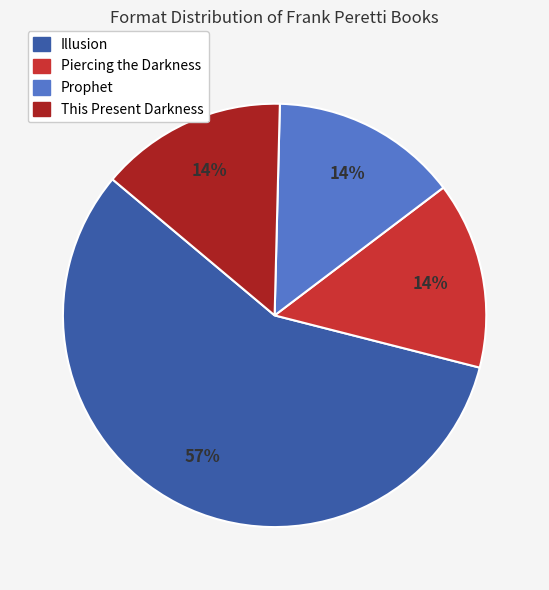

To the nearest percent, what percentage of the pie is This Present Darkness?

14%